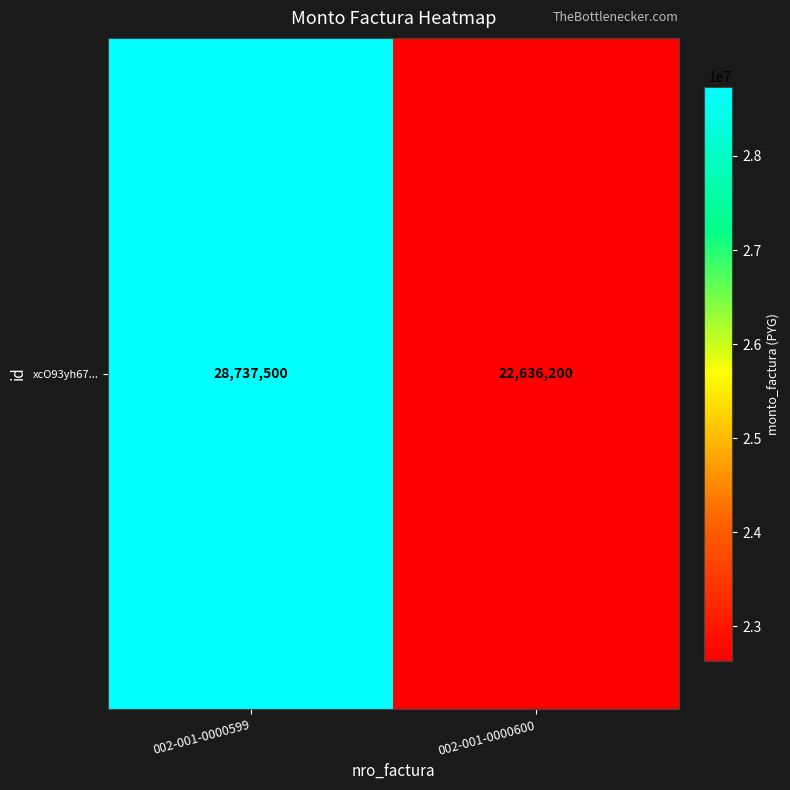

How many values are between 22636200 and 28737500?

2